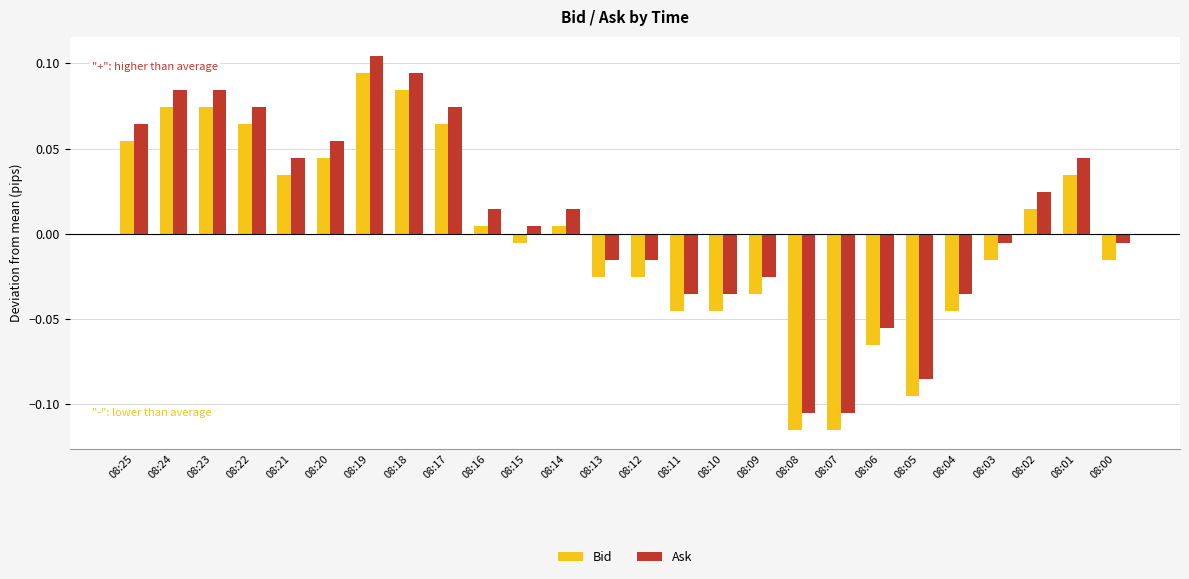

Which category has the highest value in the Ask series?

08:19